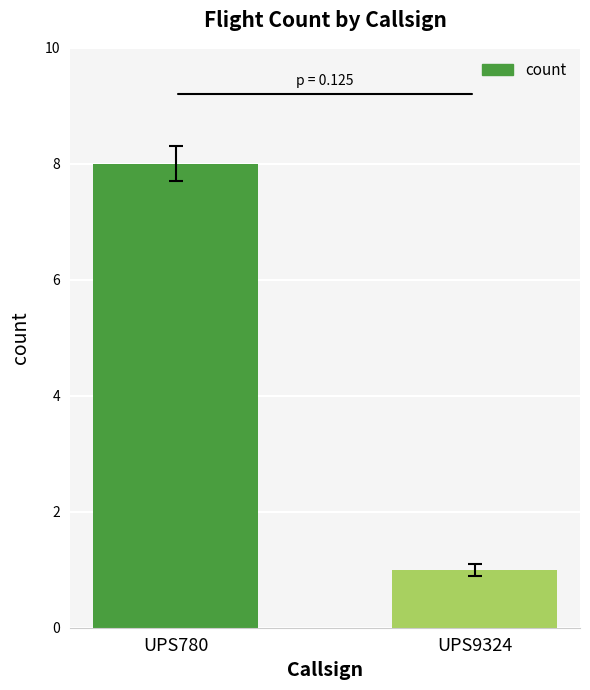

What is the value of the 2nd bar from the left?

1